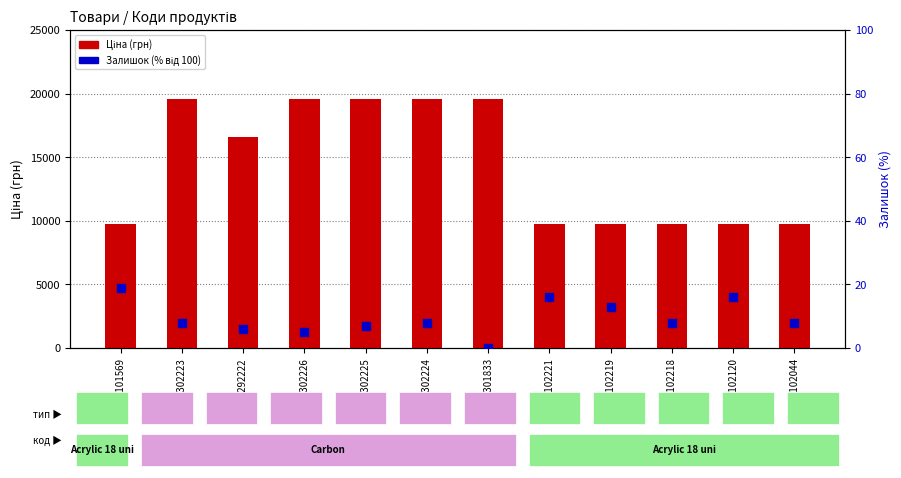

What is the total value across all series at 285102120?

9780.4